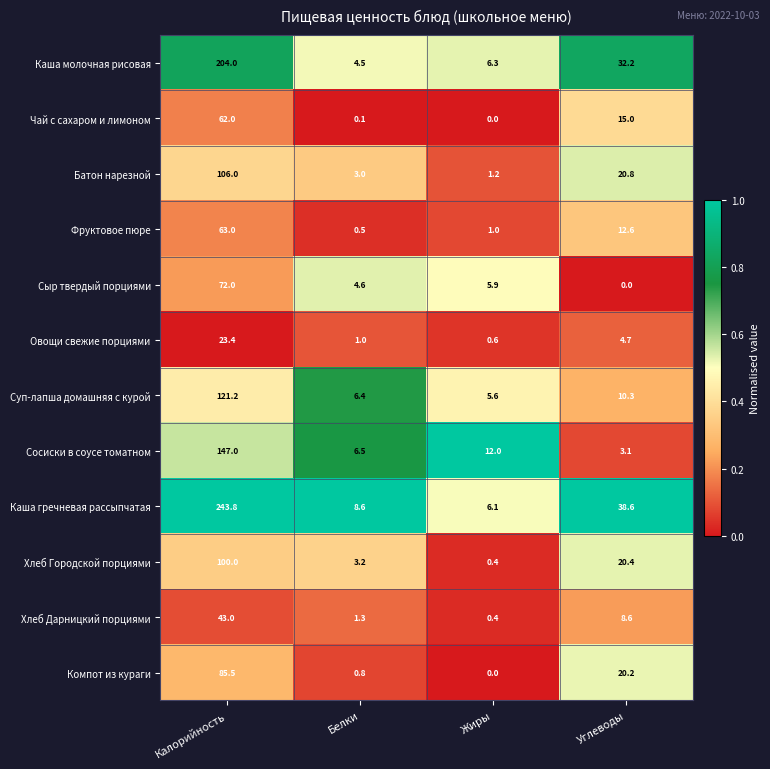

Which series changed the most between Калорийность and Жиры?

Каша гречневая рассыпчатая